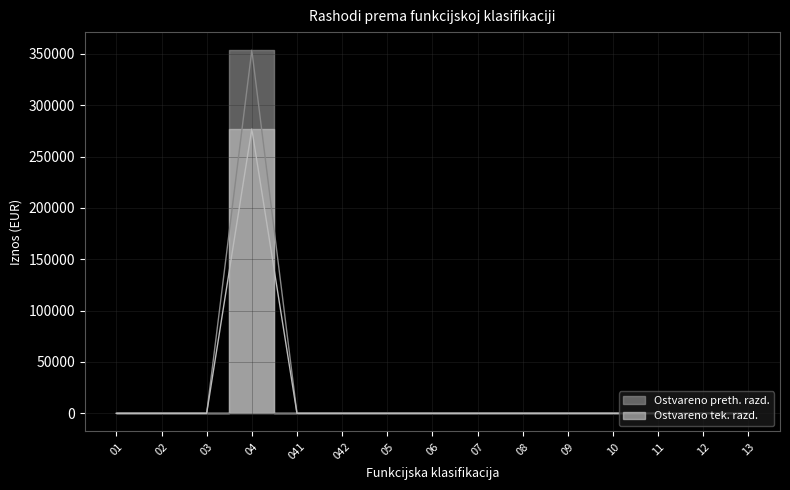

Which has a higher value, 12 or 13?

12